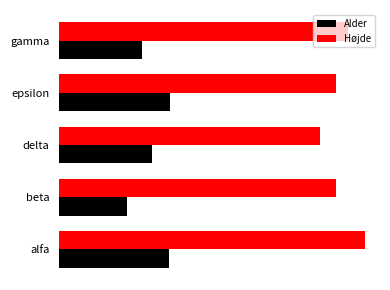

What is the average value of the Alder series?

56